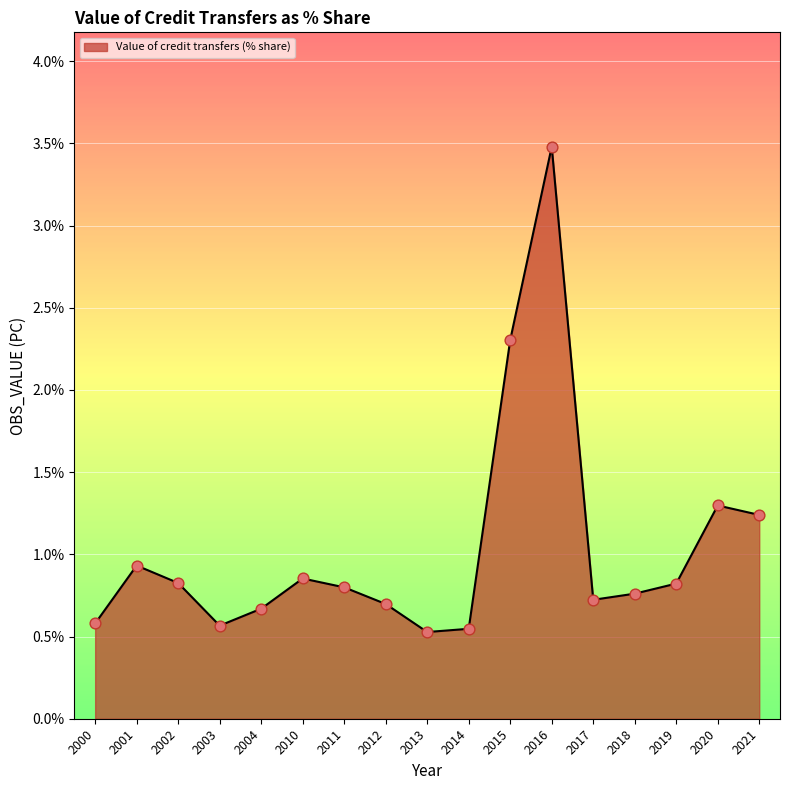

Between 2020 and 2011, which is larger?

2020